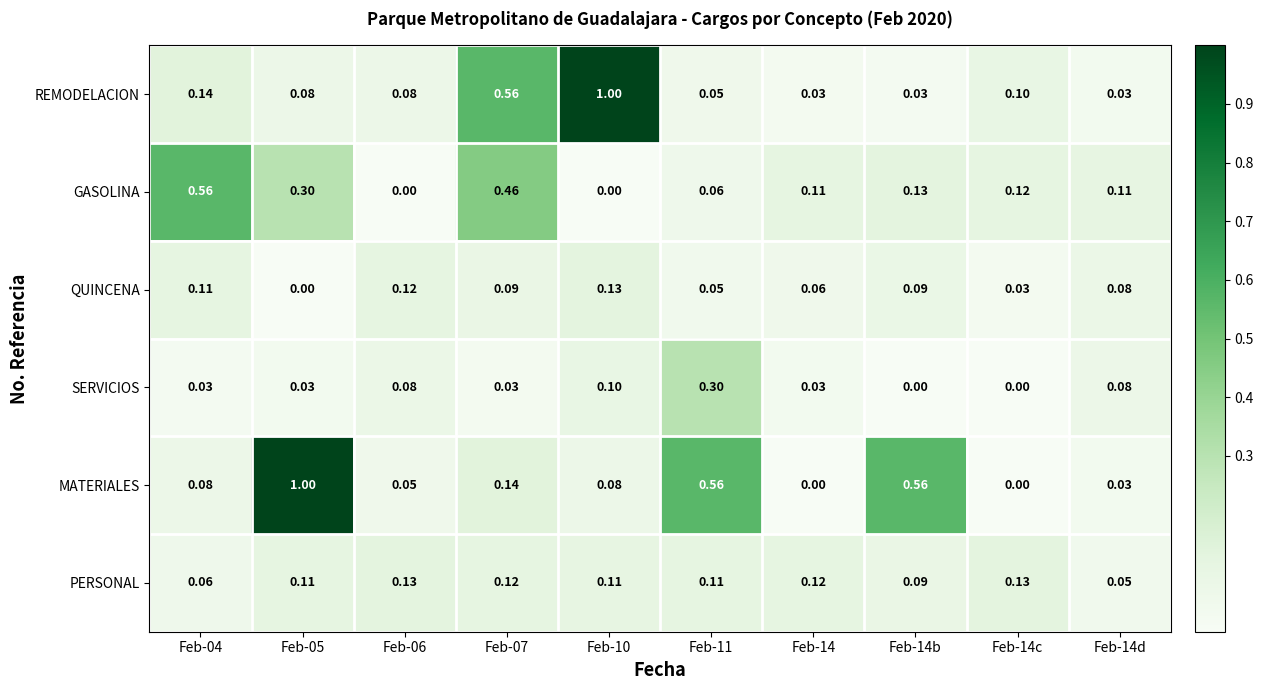

Which series has the widest spread of values?

MATERIALES